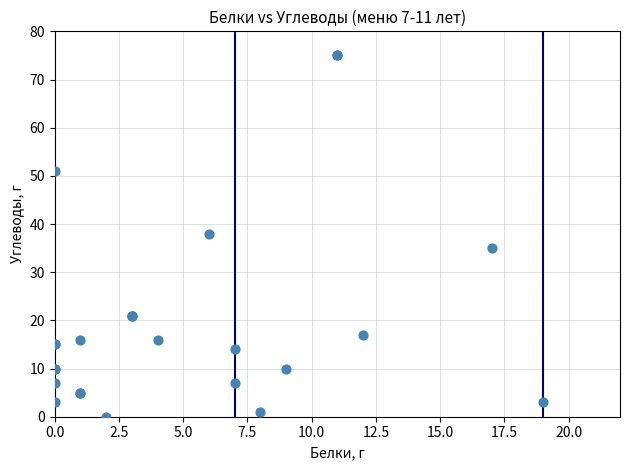

What Y value in the scatter plot is closest to 37?

38